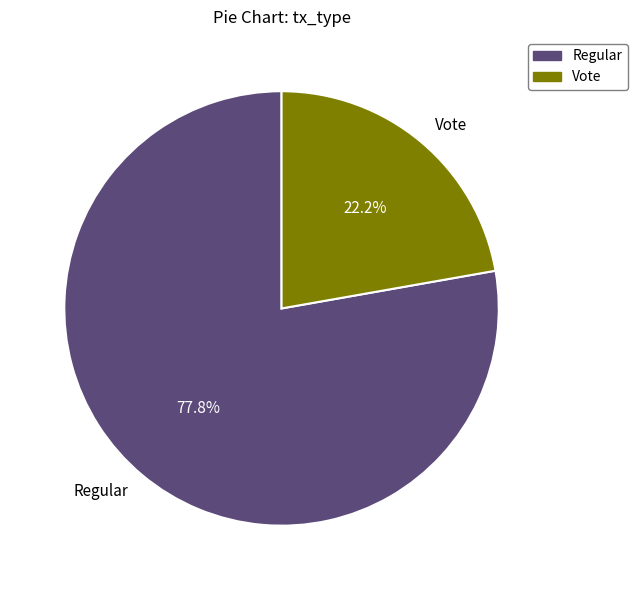

Which category has the smallest portion of the pie?

Vote